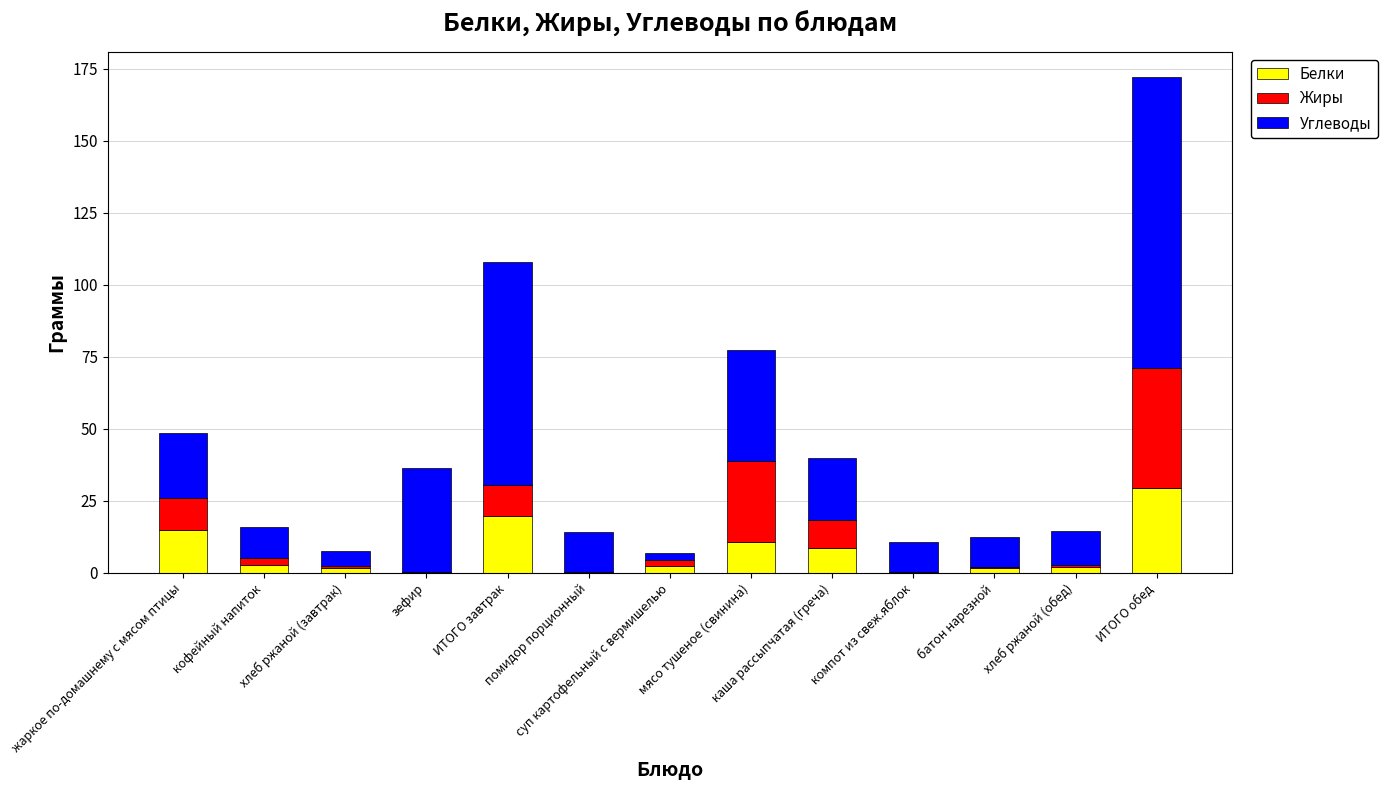

At how many categories does at least one series exceed 54?

2